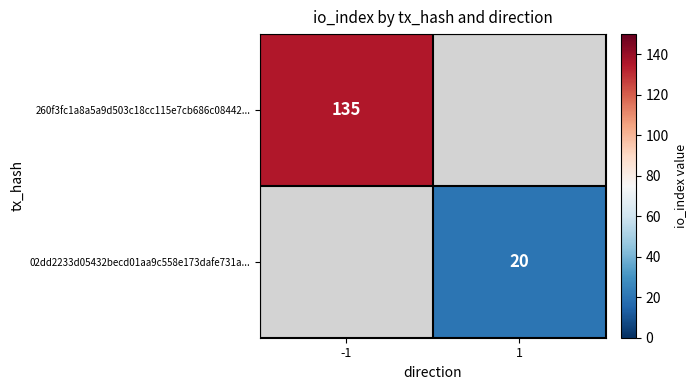

The value of 260f3fc1a8a5a9d503c18cc115e7cb686c08442... at -1 is 135. True or false?

True